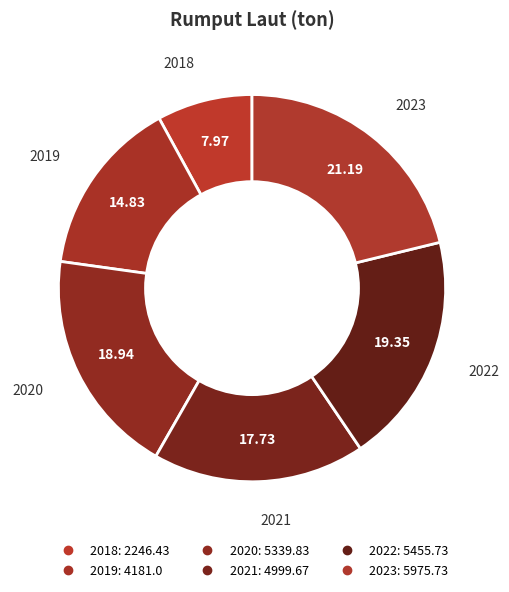

To the nearest percent, what is the average slice percentage?

17%